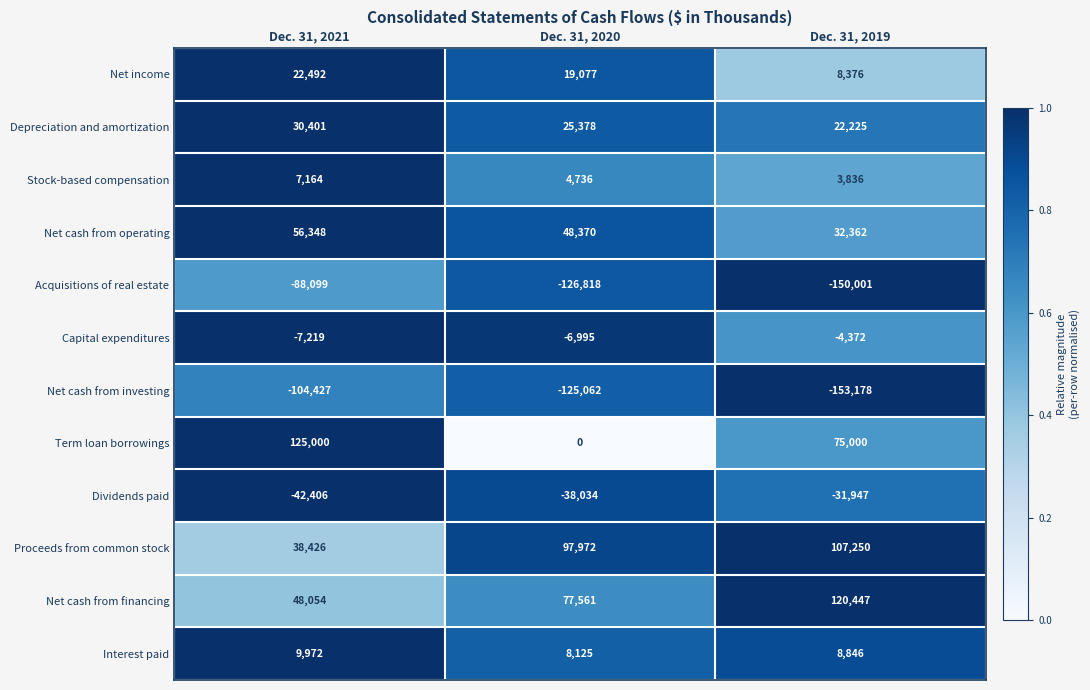

Count the Net cash from financing values in the range 48054 to 120447.

3